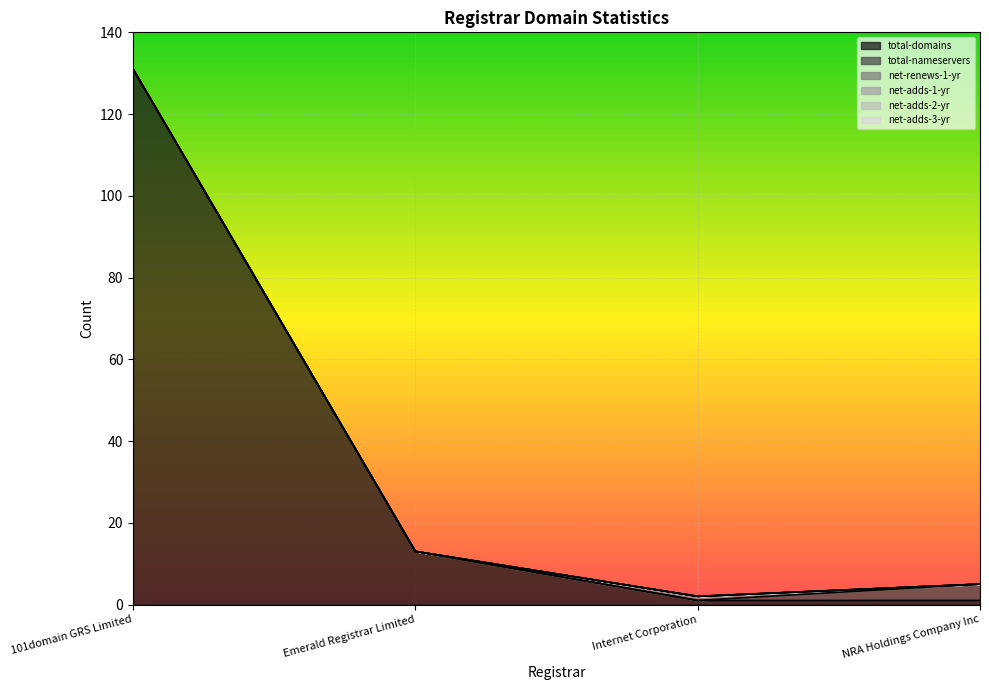

In net-renews-1-yr, how many points are higher than both neighbors (excluding endpoints)?

1